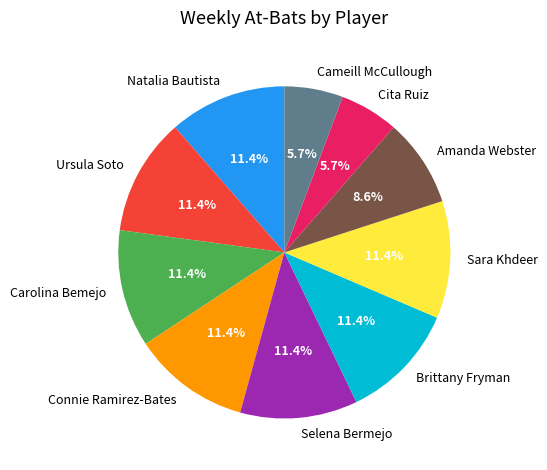

To the nearest percent, what portion does Connie Ramirez-Bates represent?

11%